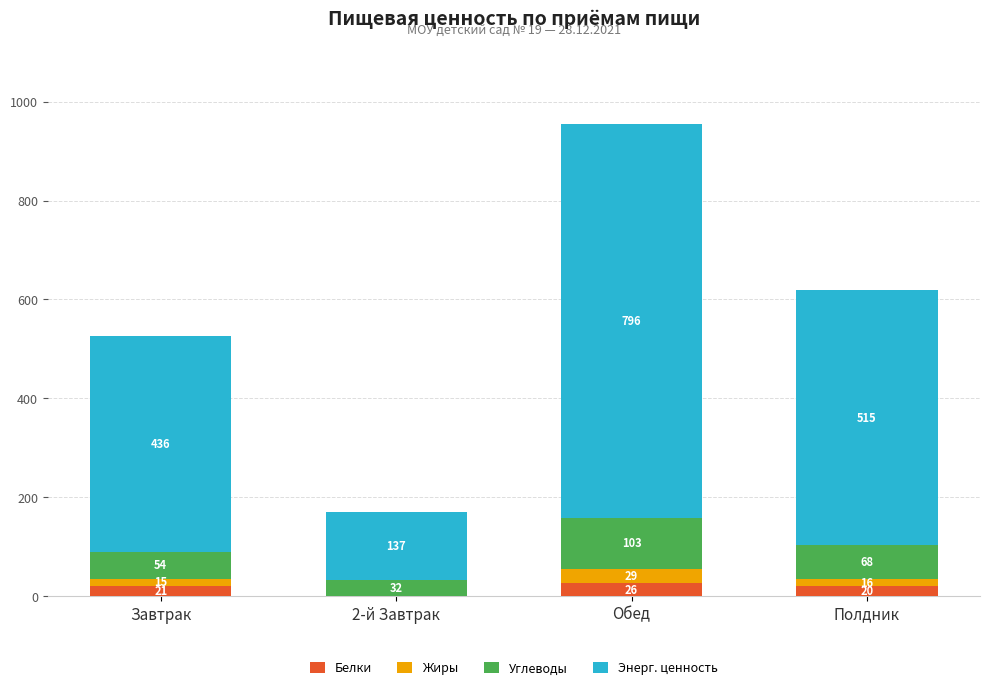

Does the chart contain stacked bars?

Yes